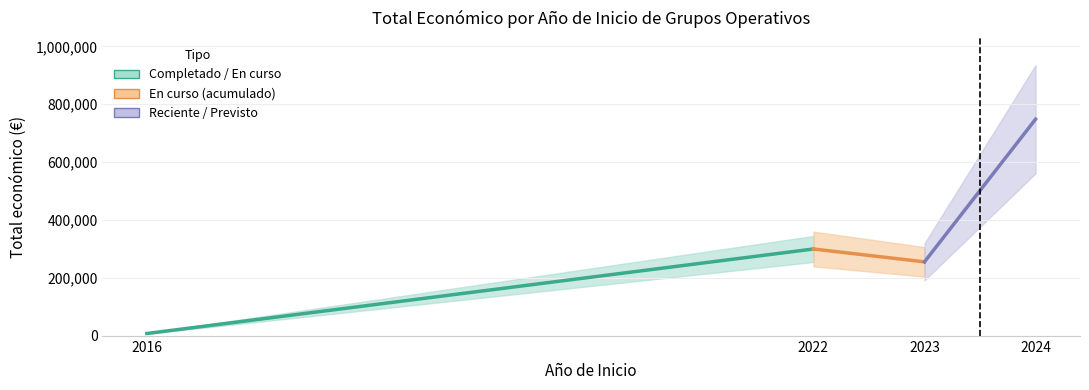

The value of Reciente / Previsto at 2024 is 1024137. True or false?

False